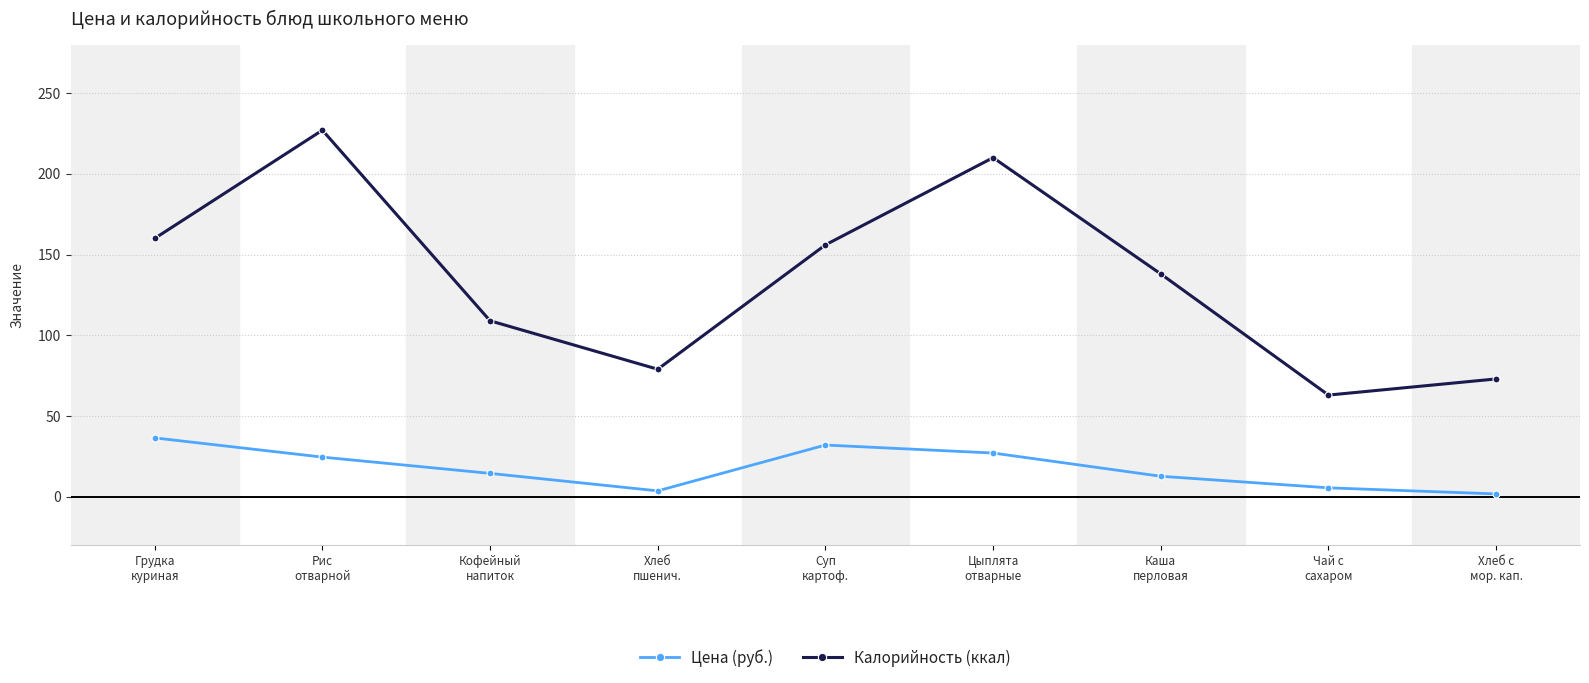

What is the difference between the Цена (руб.) values at Кофейный
напиток and Чай с
сахаром?

8.9